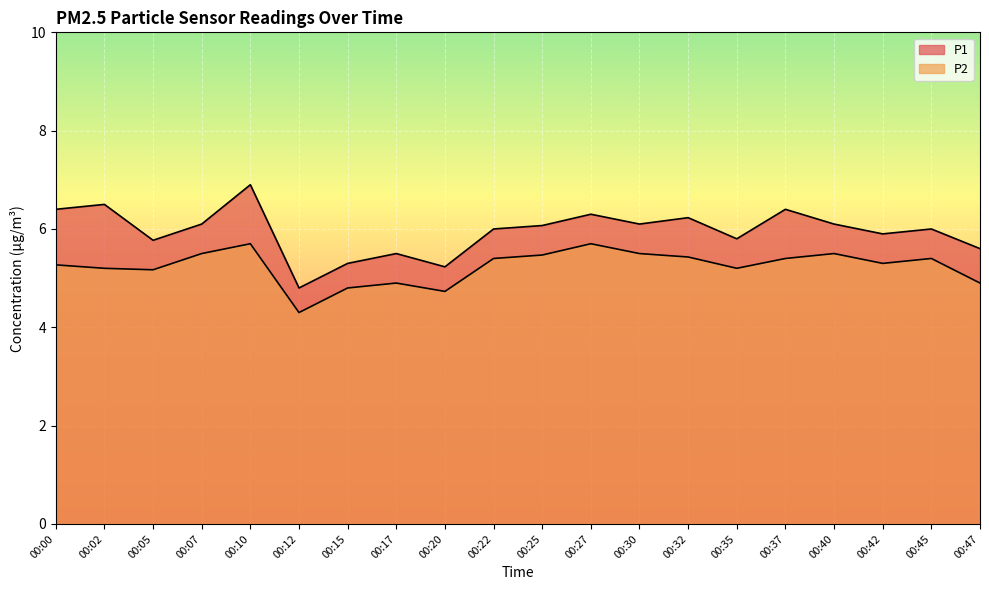

Which series has the largest range (max minus min)?

P1